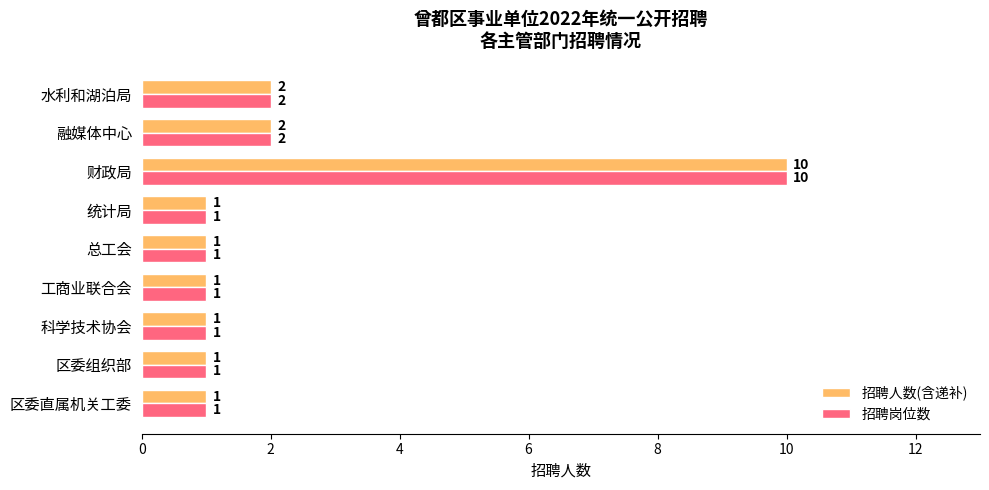

At which category is the sum across all series the highest?

财政局